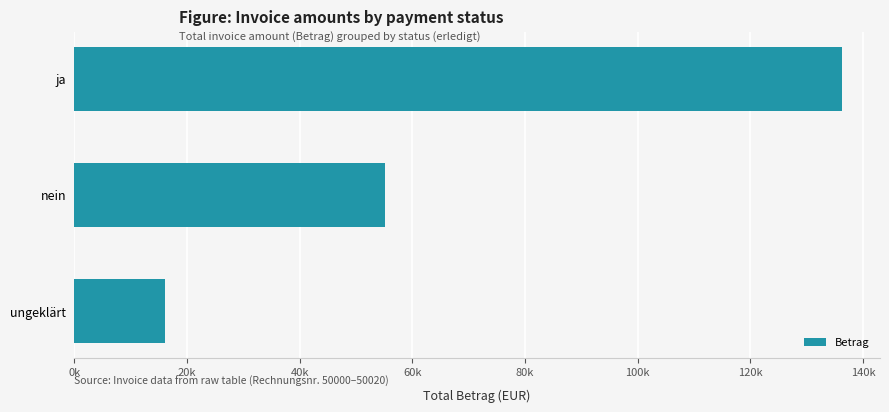

What is the difference between the maximum and minimum values?

120206.3